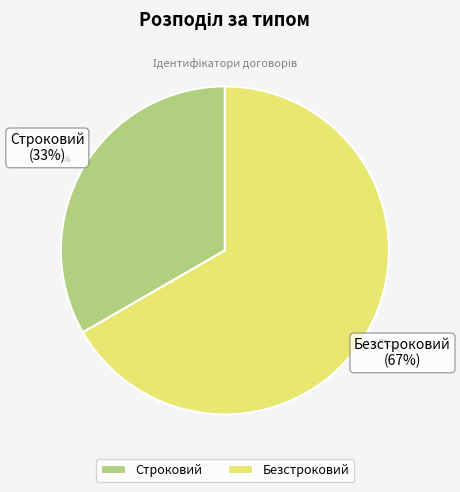

Rank the categories by value from highest to lowest.

Безстроковий, Строковий